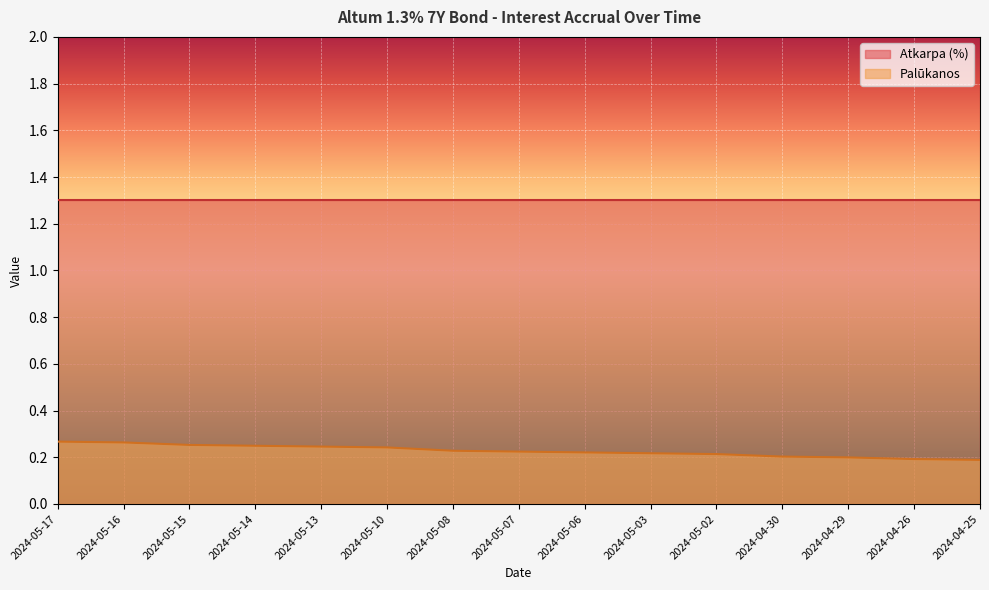

The chart shows a value of 0.4 at 2024-05-14. True or false?

False